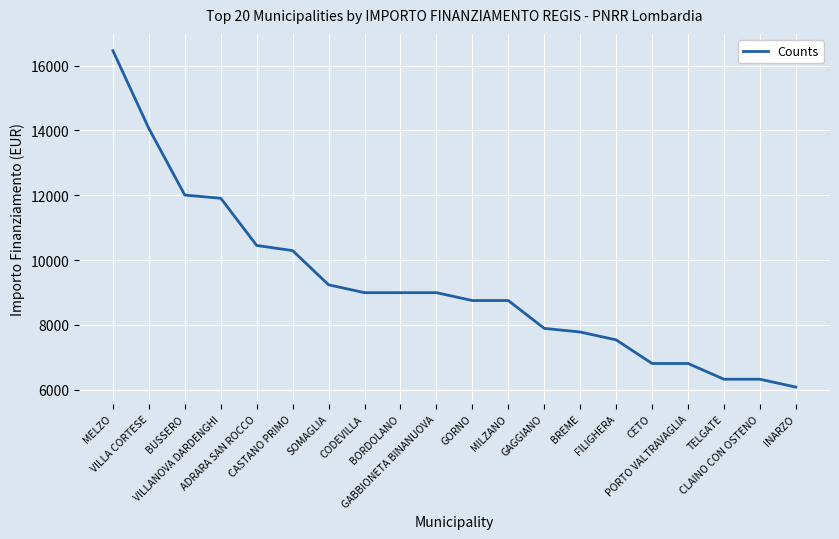

What is the sum of all values?

184398